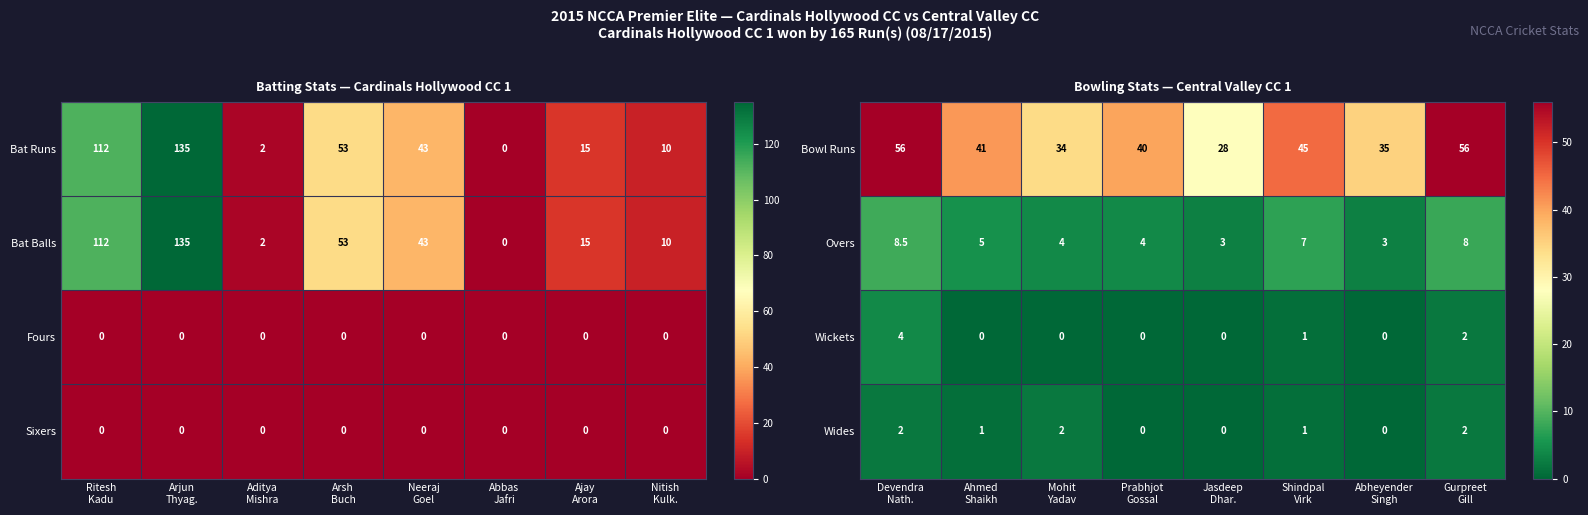

How many Wides values are between 0 and 2?

8